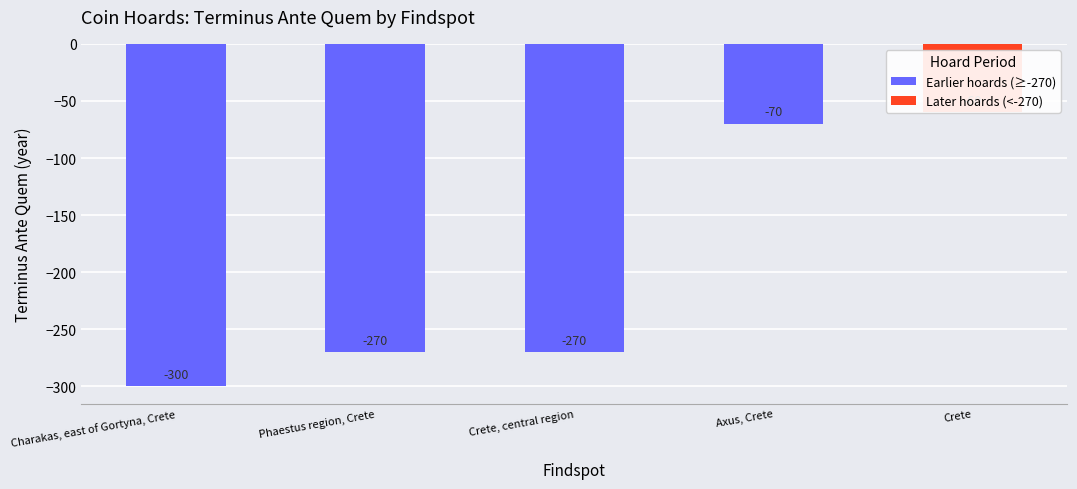

What is the sum of the values at Axus, Crete and Crete, central region?

-340